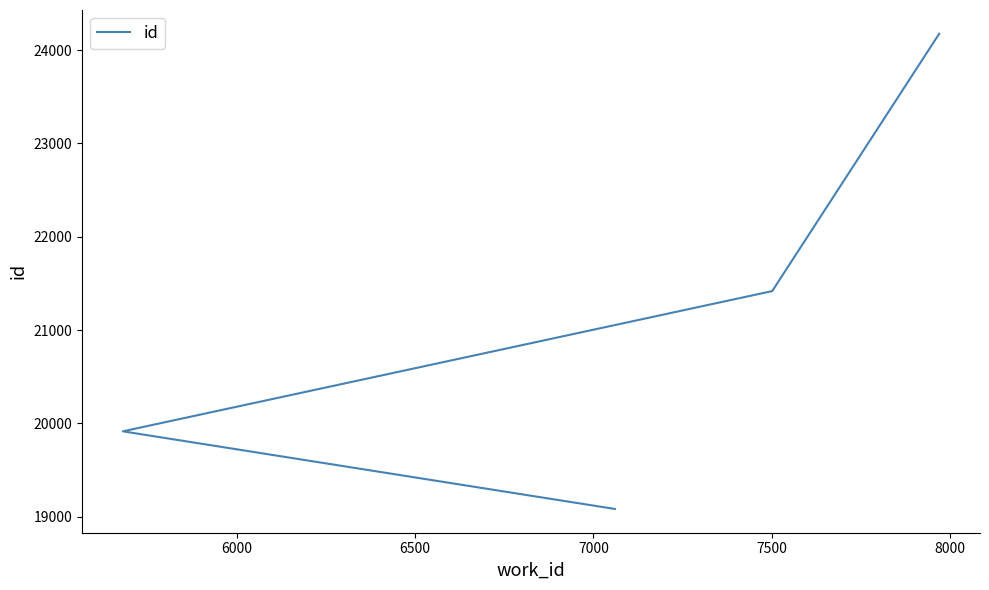

Between 6000 and 7000, which is larger?

7000